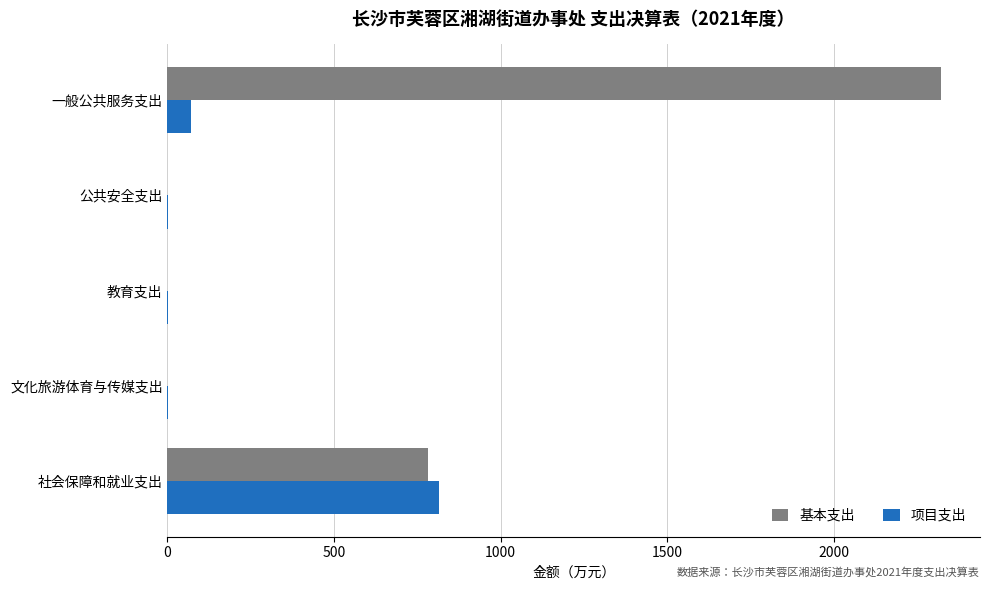

What is the sum of all 项目支出 values?

889.0